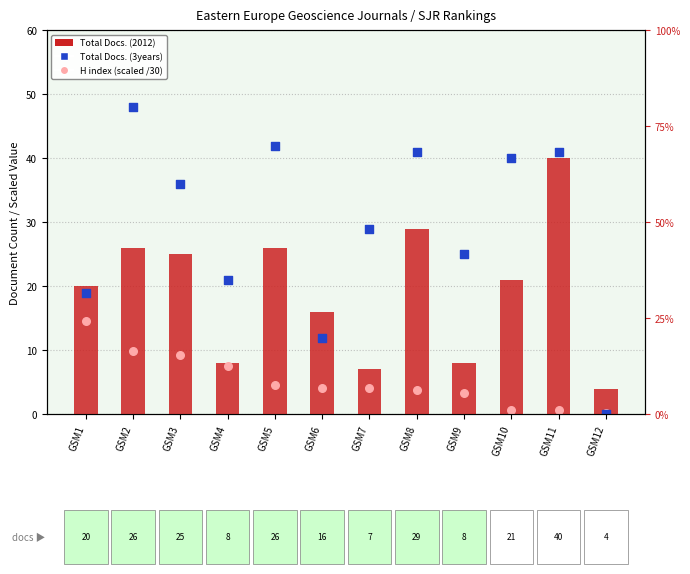

At which category is the sum across all series the highest?

GSM2